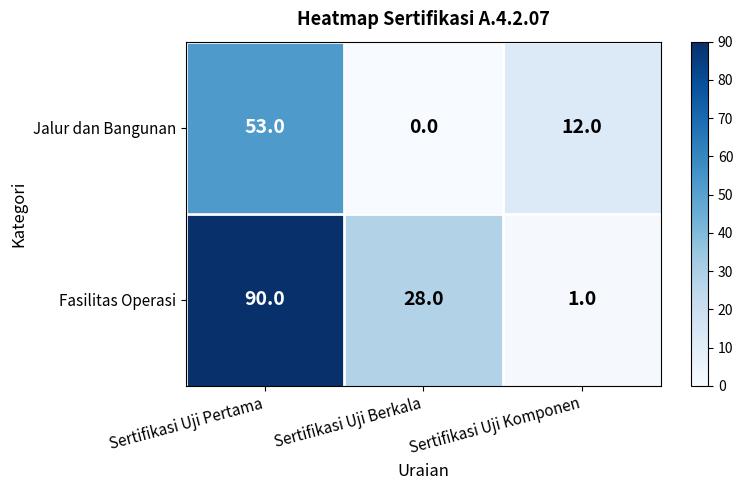

Which series has the widest spread of values?

Fasilitas Operasi